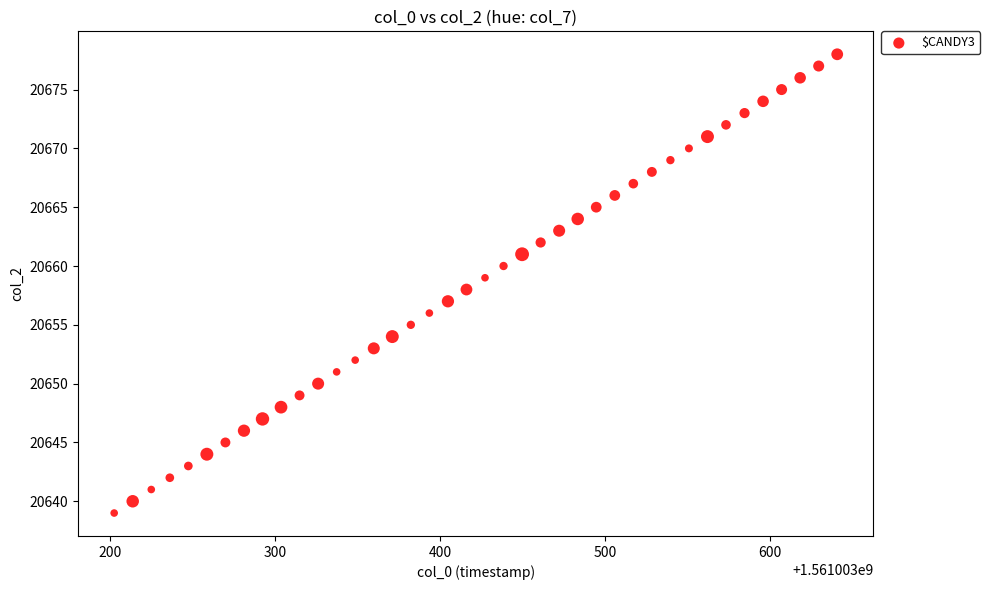

What is the range of Y values (max minus min)?

39